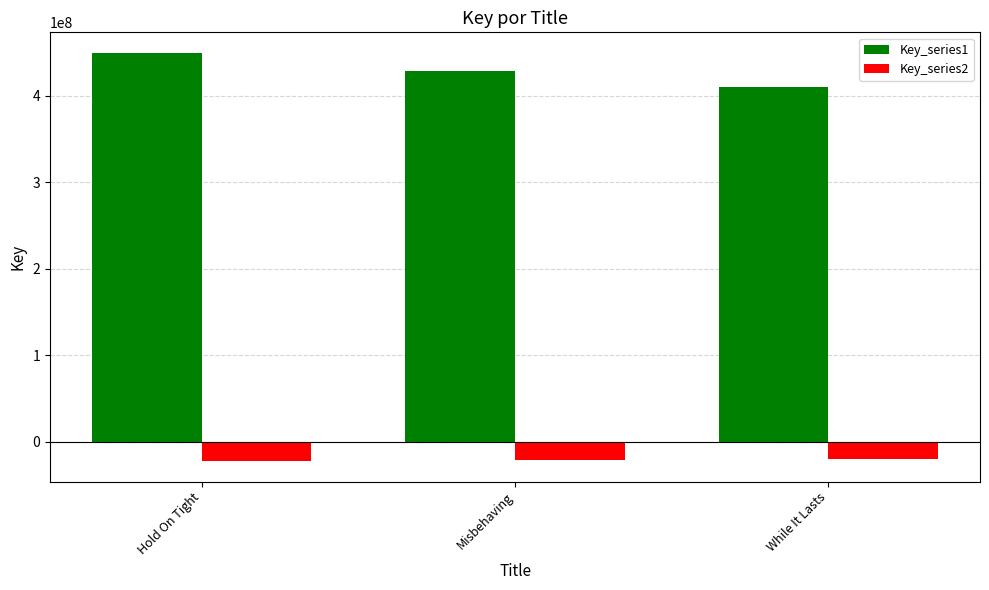

List the series in order of their overall mean, highest first.

Key_series1, Key_series2